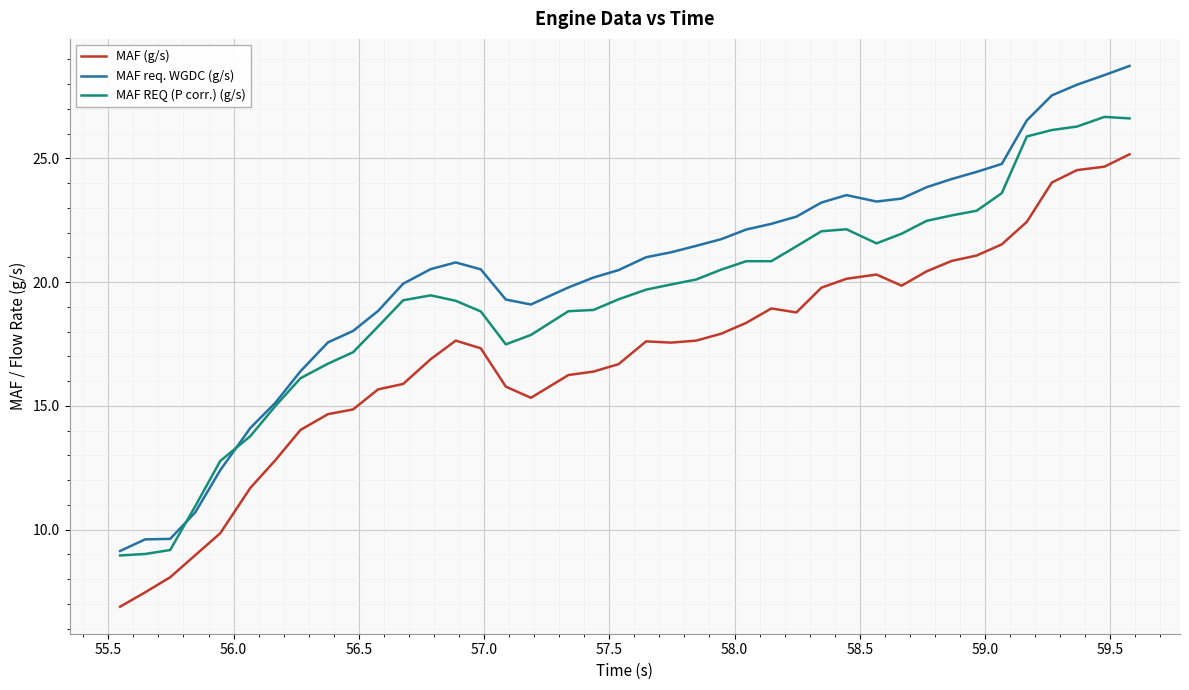

True or false: MAF REQ (P corr.) (g/s) and MAF (g/s) cross at least once.

False